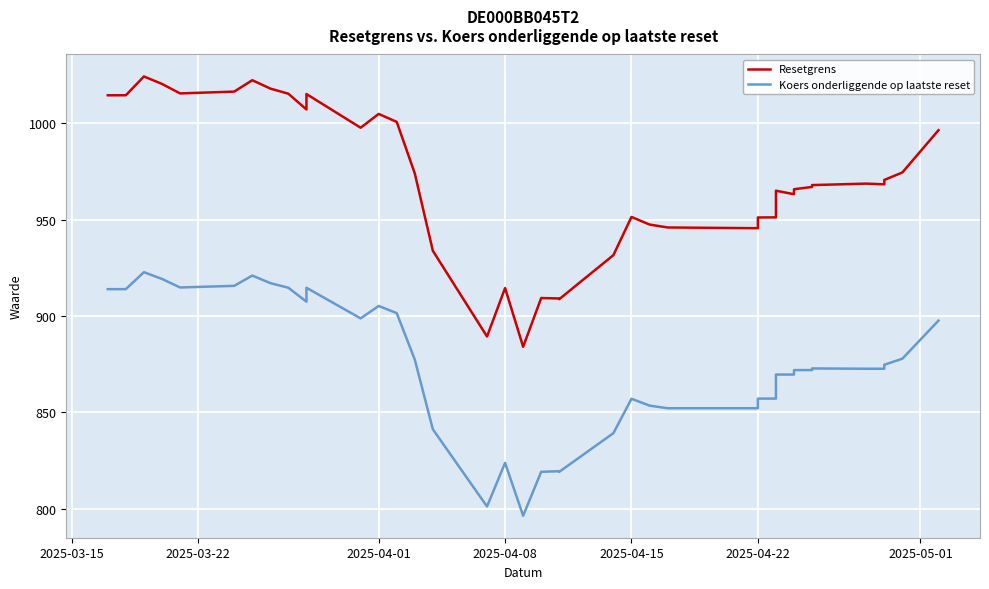

What is the value of the Resetgrens point at the 21st from the left?

909.1